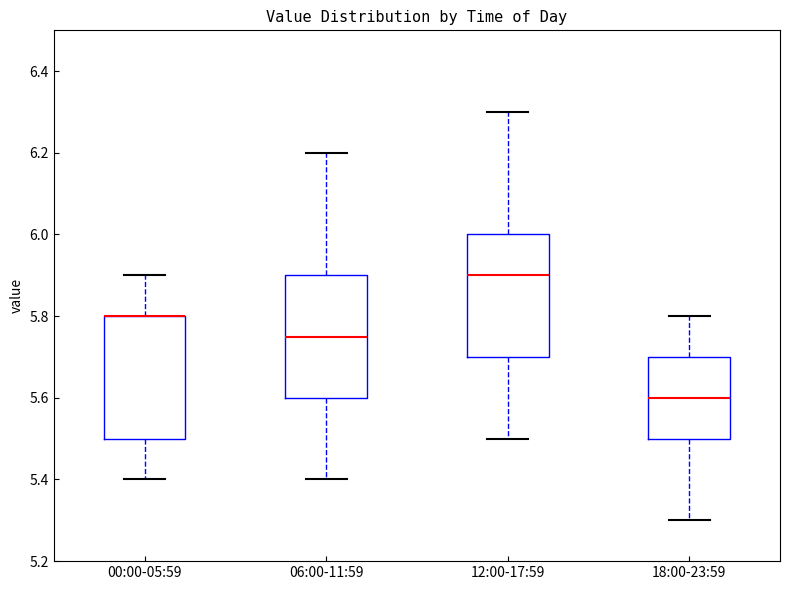

Reading left to right, read every box against the y-axis: the position of its median line, the range the box covers, and the ends of its whiskers. The values are not printed on the chart, so give them approximately, as read against the axis.

00:00-05:59: median 5.80 (drawn on the box's upper edge), box 5.50 to 5.80, whiskers 5.40 to 5.90
06:00-11:59: median 5.76, box 5.60 to 5.90, whiskers 5.40 to 6.20
12:00-17:59: median 5.90, box 5.70 to 6.00, whiskers 5.50 to 6.30
18:00-23:59: median 5.60, box 5.50 to 5.70, whiskers 5.30 to 5.80